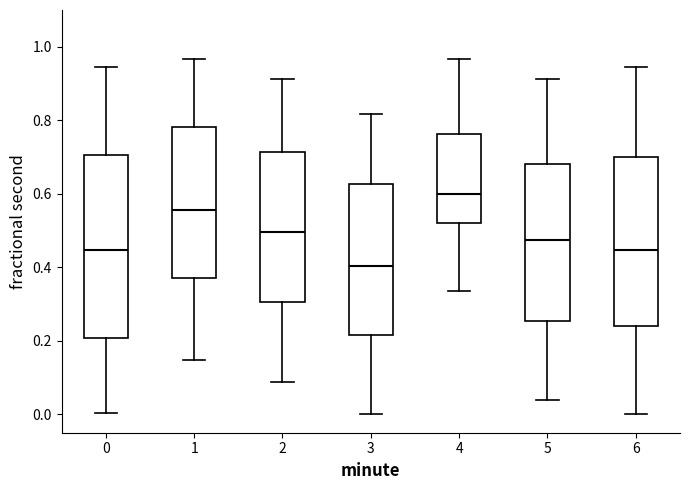

Where is the upper edge of the box at x = 4 on the y-axis? The values are not printed on the chart, so give them approximately, as read against the axis.

0.76